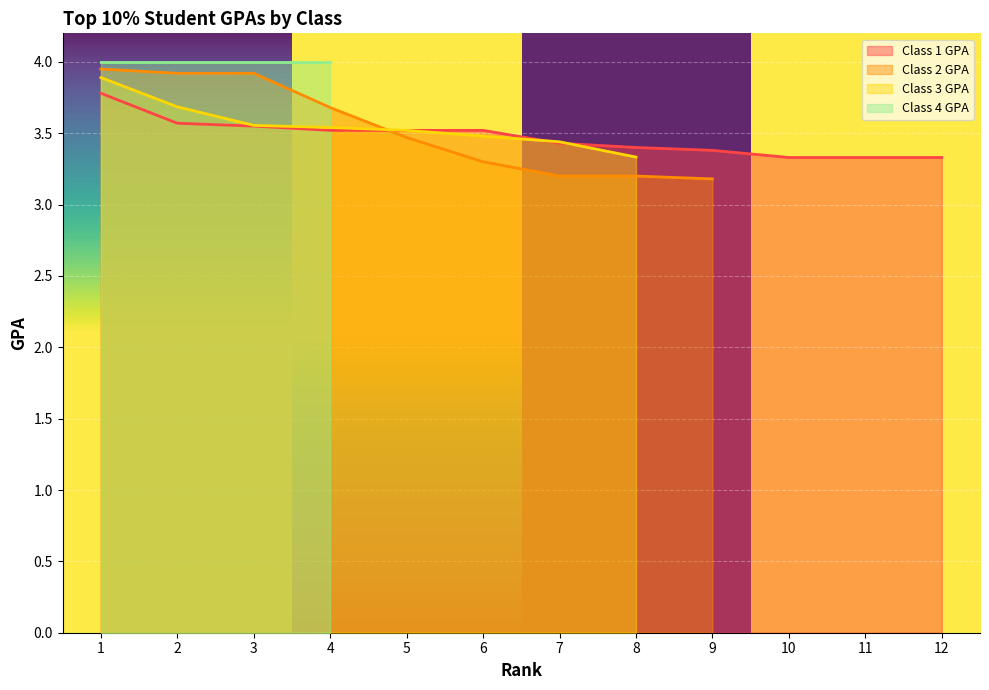

What is the maximum value for Class 1 GPA?

3.8